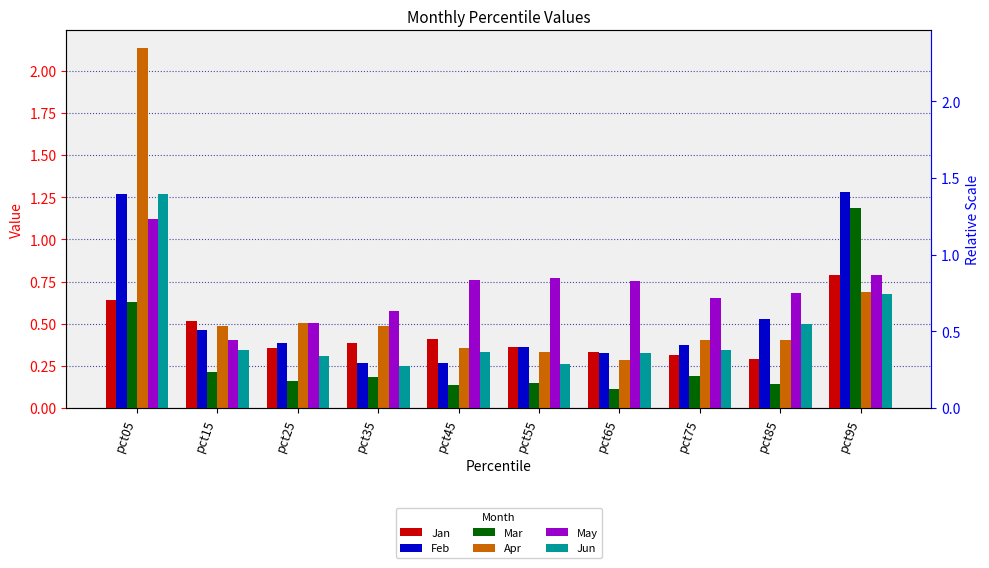

Between pct85 and pct75, which is larger?

pct75